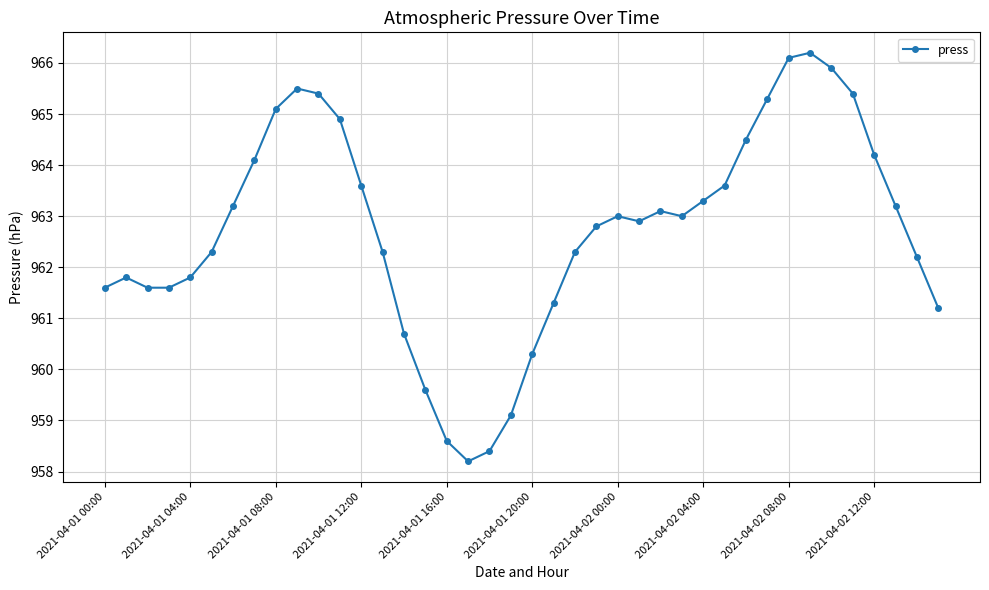

Count the number of data series in this chart.

1